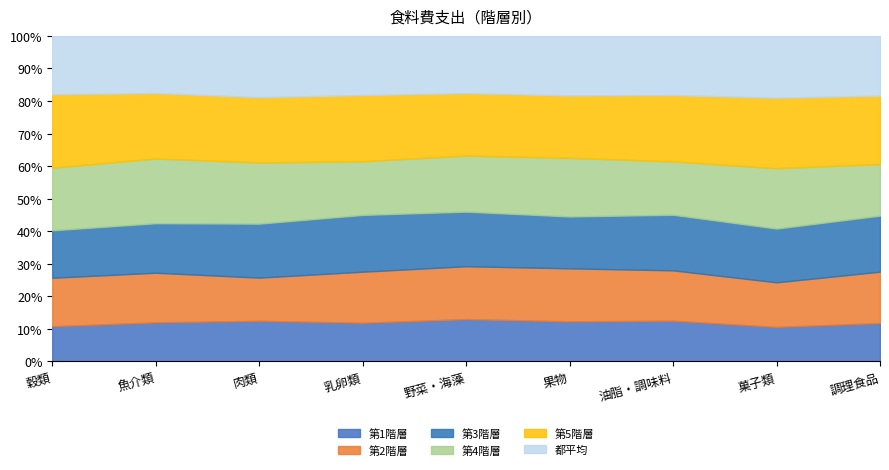

True or false: 第4階層 and 第5階層 intersect in this chart.

False